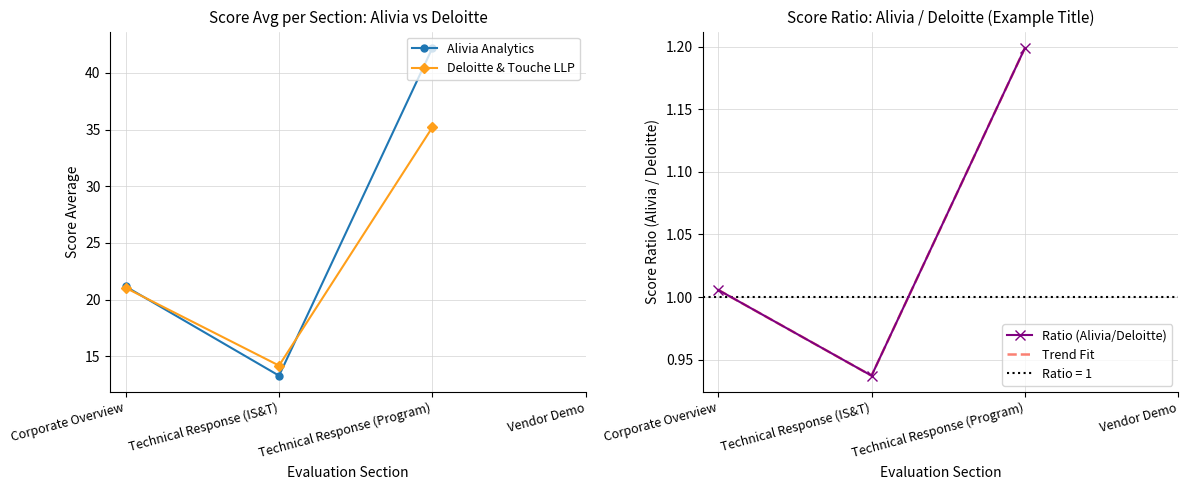

What is the sum of the Alivia Analytics values at Technical Response (IS&T) and Corporate Overview?

34.4